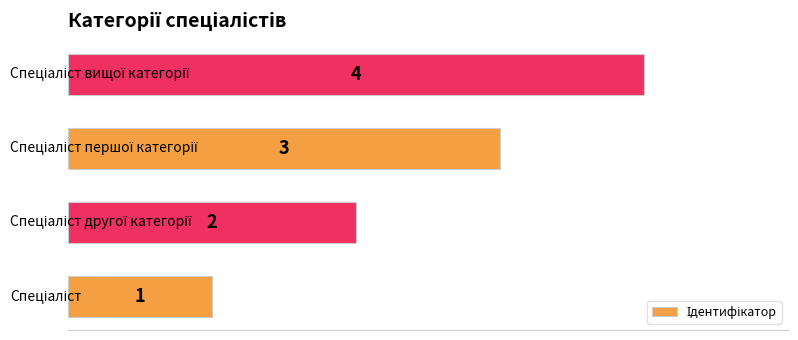

How many categories are shown in the chart?

4